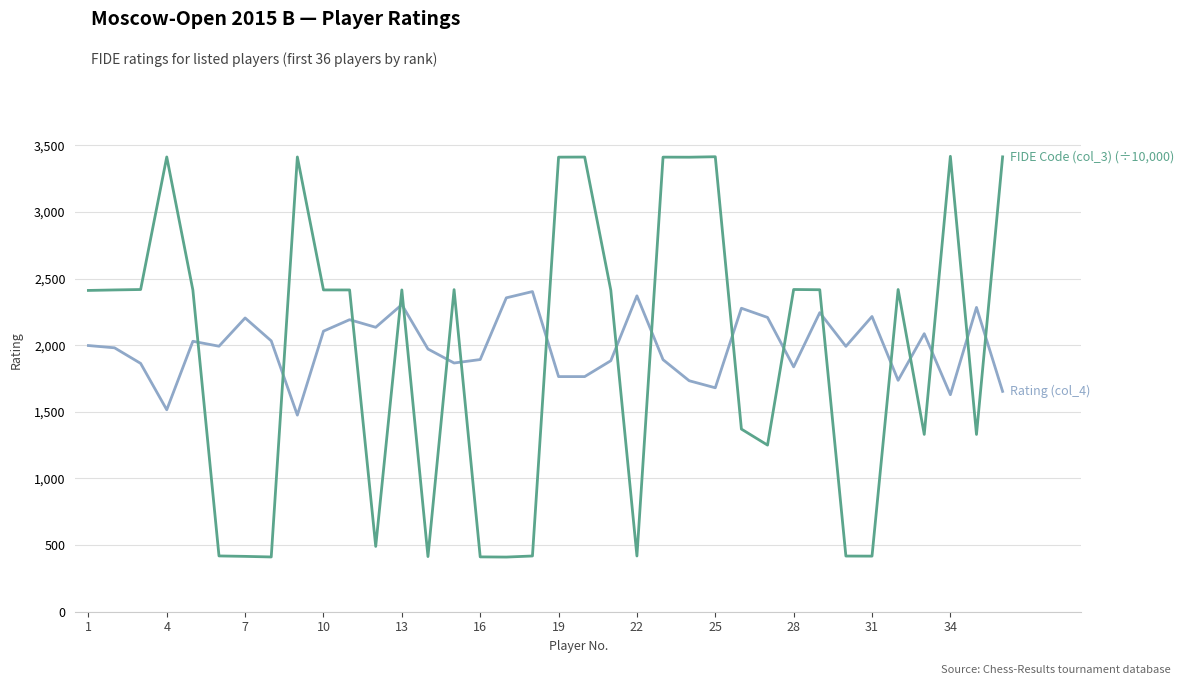

What is the maximum value shown in the chart?

3416.7